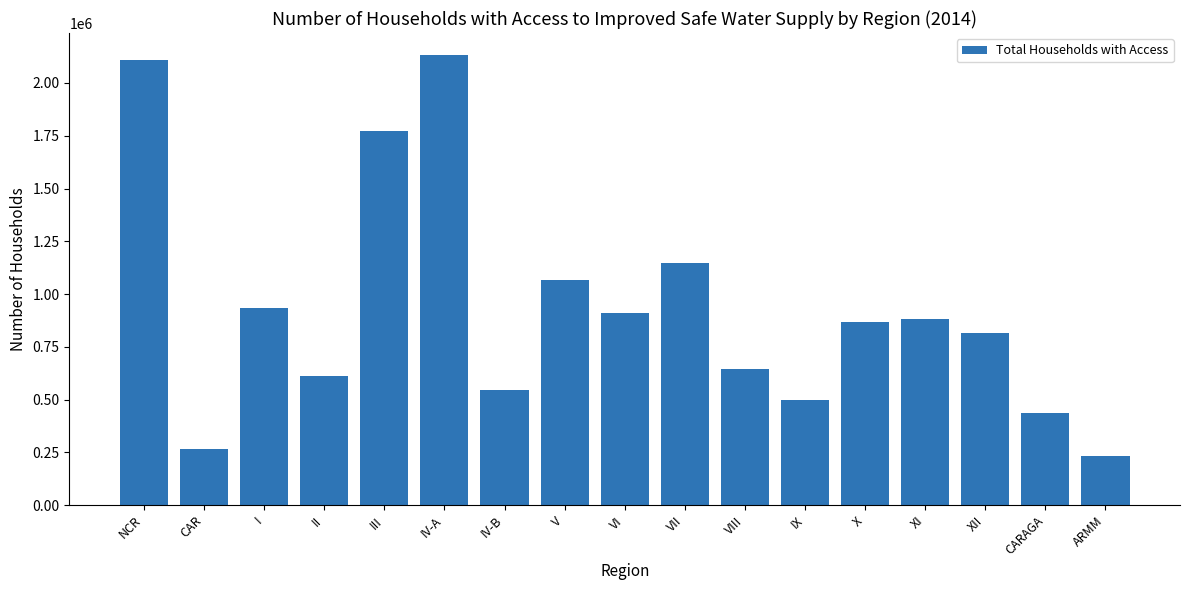

What is the label of the 4th bar from the left?

II